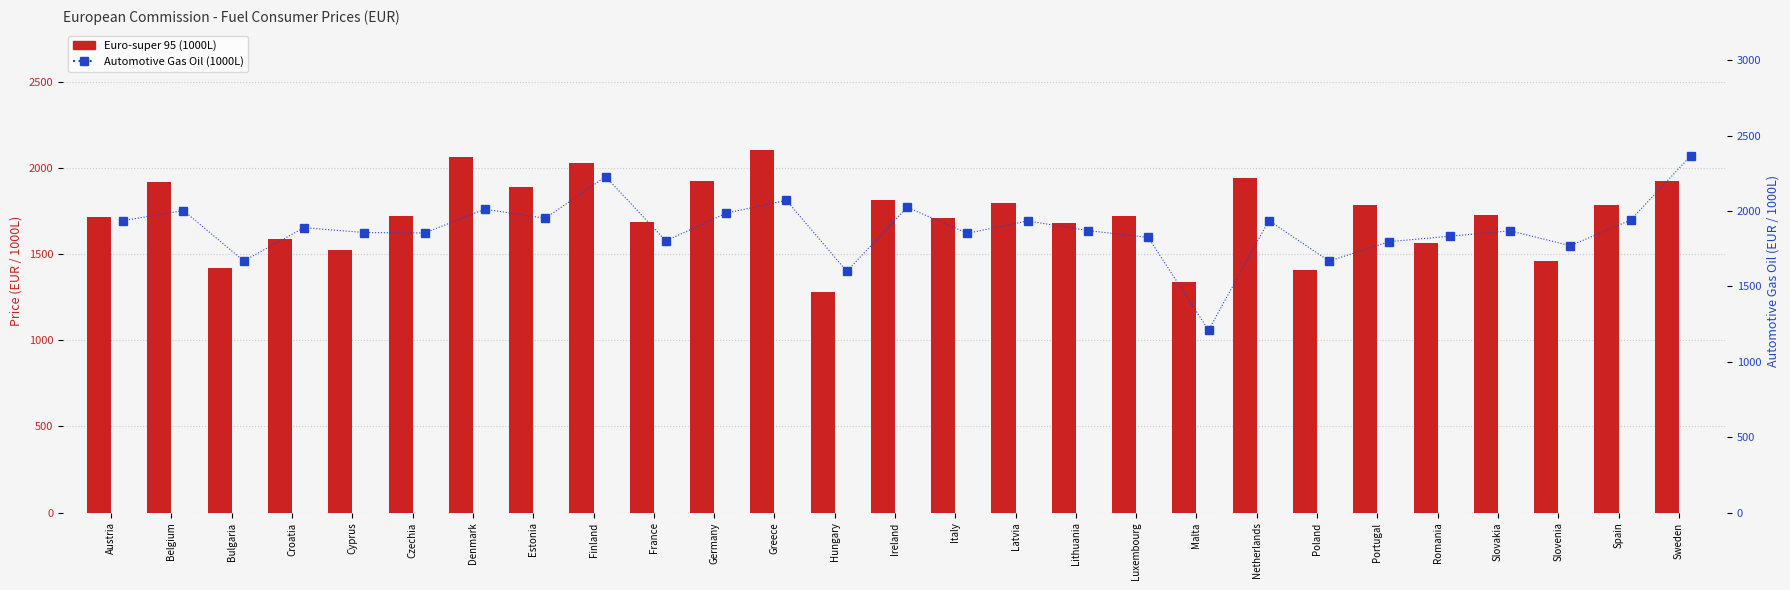

Which series has the widest spread of values?

Automotive Gas Oil (1000L)